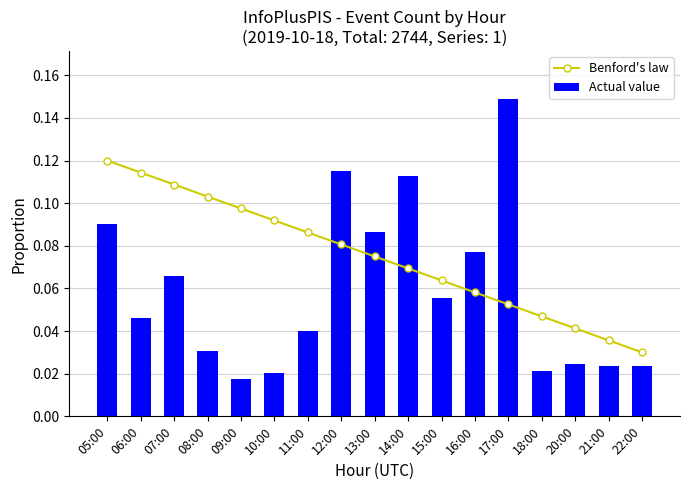

Between 17:00 and 15:00, which is larger?

15:00